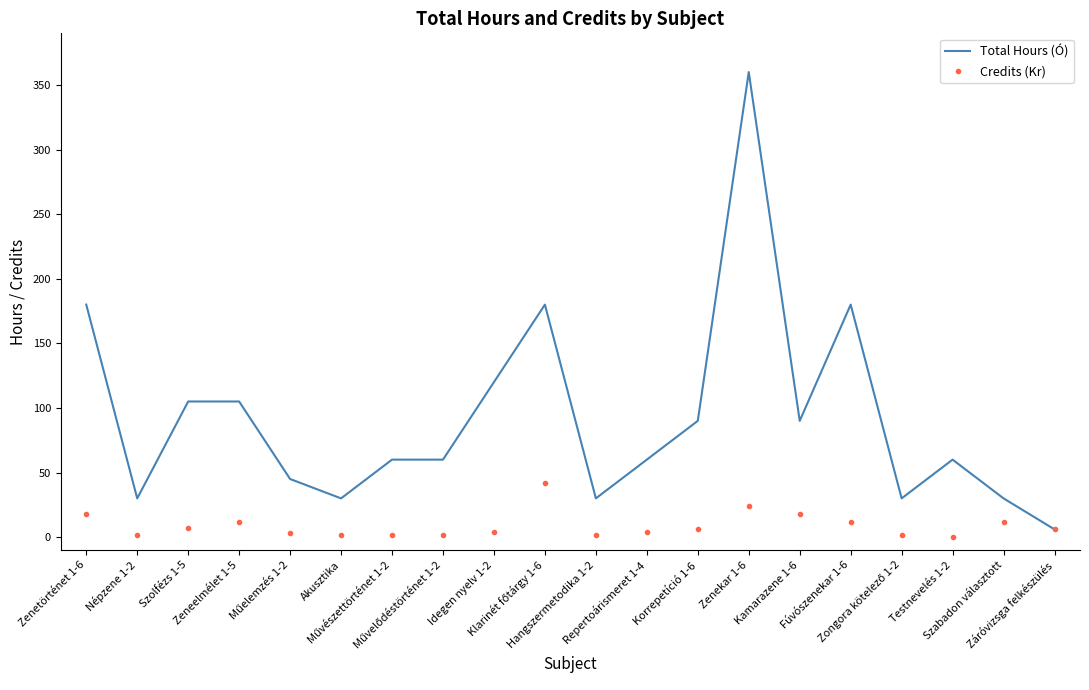

List the series in order of their overall mean, highest first.

Total Hours (Ó), Credits (Kr)